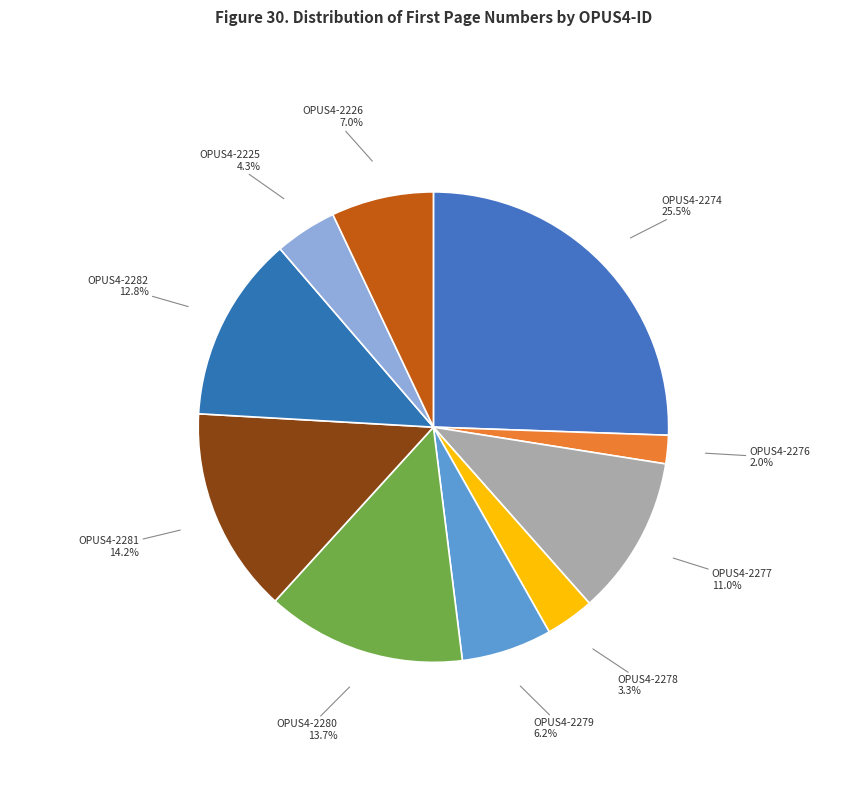

True or false: OPUS4-2226 accounts for 1% of the total.

False